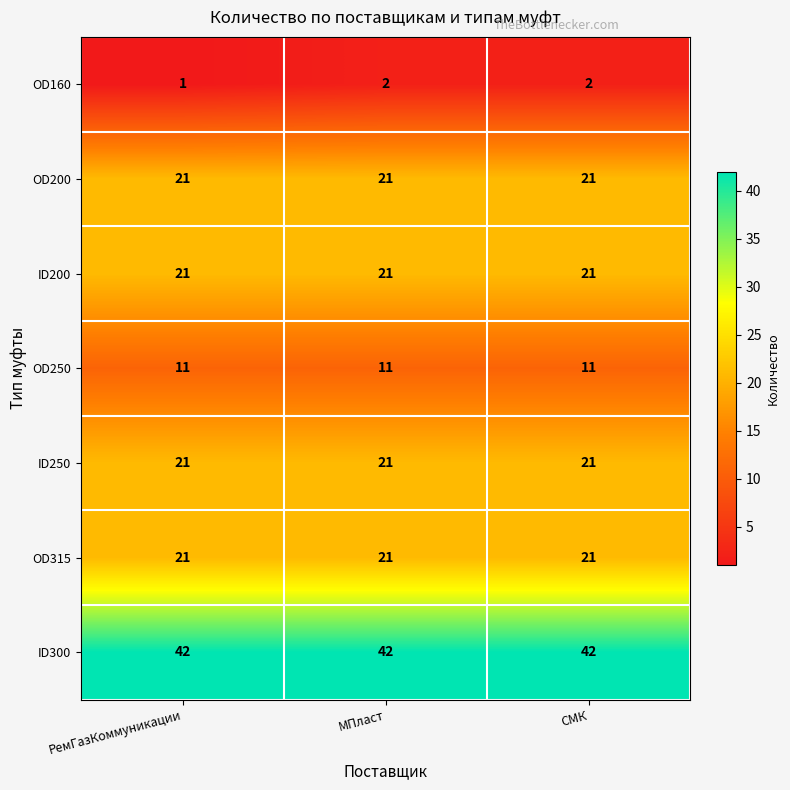

Reading right to left, extract all data points from this chart.

OD160: СМК=2	МПласт=2	РемГазКоммуникации=1
OD200: СМК=21	МПласт=21	РемГазКоммуникации=21
ID200: СМК=21	МПласт=21	РемГазКоммуникации=21
OD250: СМК=11	МПласт=11	РемГазКоммуникации=11
ID250: СМК=21	МПласт=21	РемГазКоммуникации=21
OD315: СМК=21	МПласт=21	РемГазКоммуникации=21
ID300: СМК=42	МПласт=42	РемГазКоммуникации=42